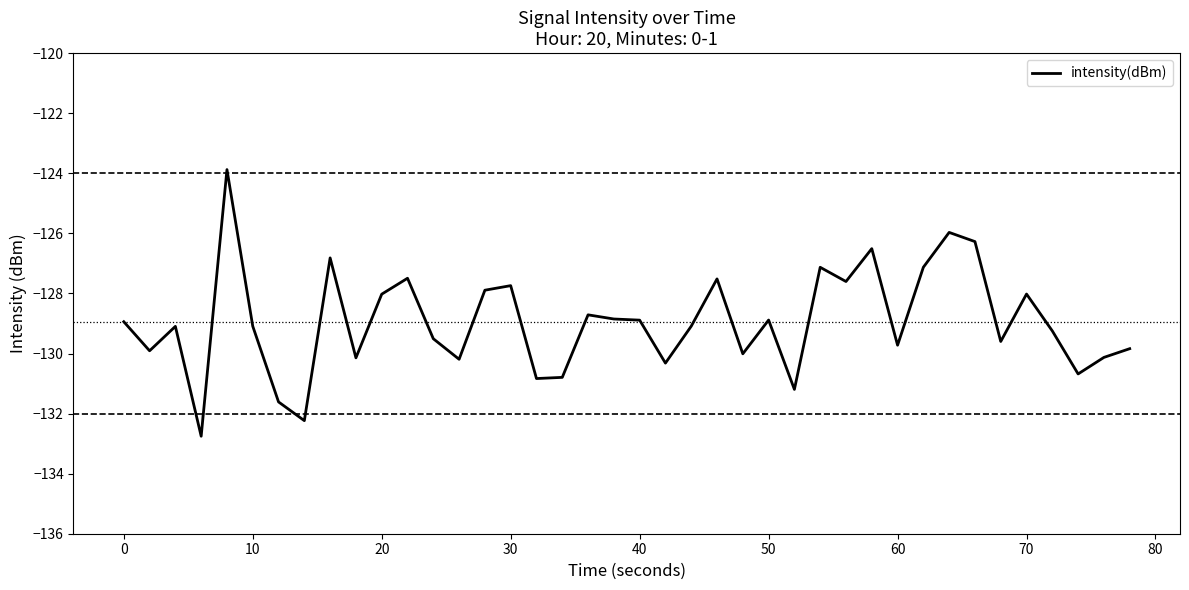

What is the difference between the maximum and minimum values?

8.9